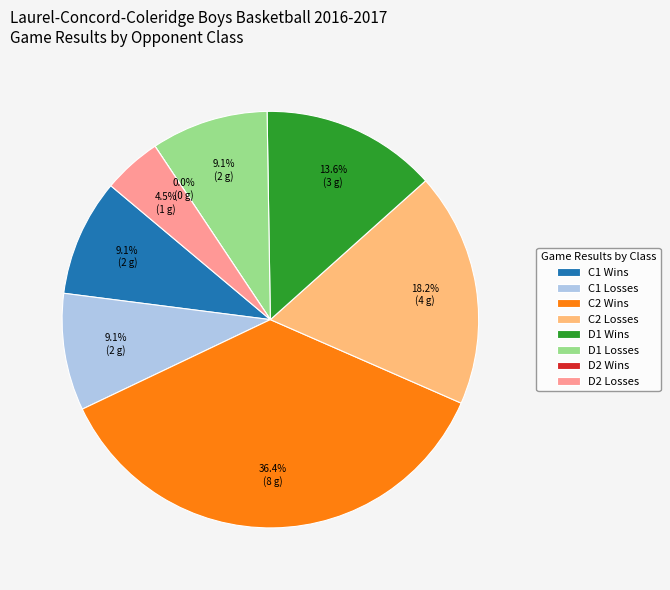

The Losses slice represents 27% of the pie. True or false?

False